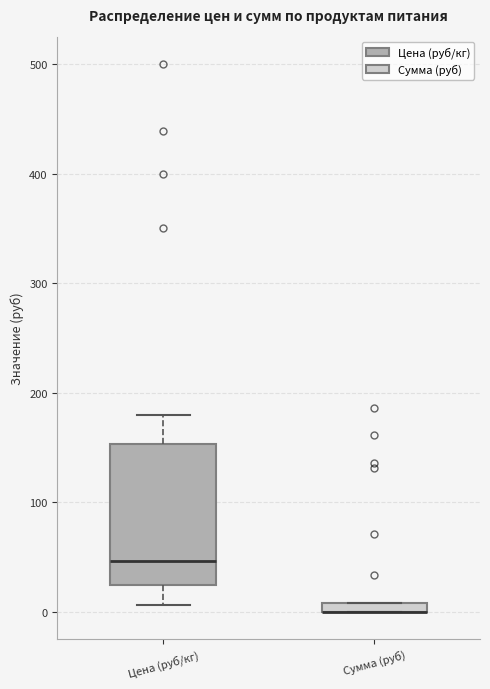

Which box is the tallest, from its lower edge to its upper edge?

Цена (руб/кг)